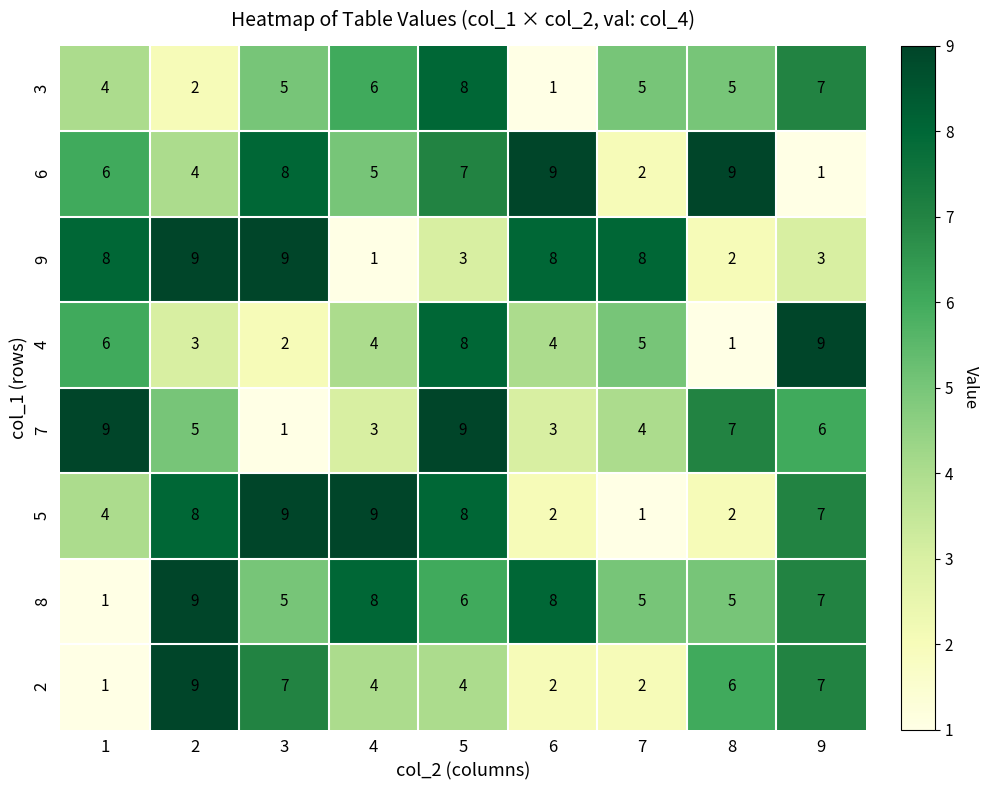

What value does the 9 series have at 6?

8